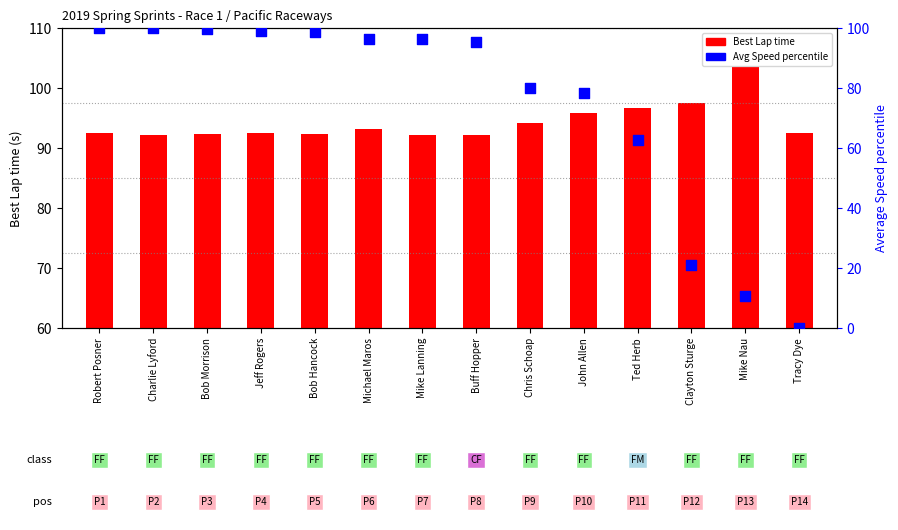

Which series reaches the minimum Y coordinate?

Avg Speed percentile